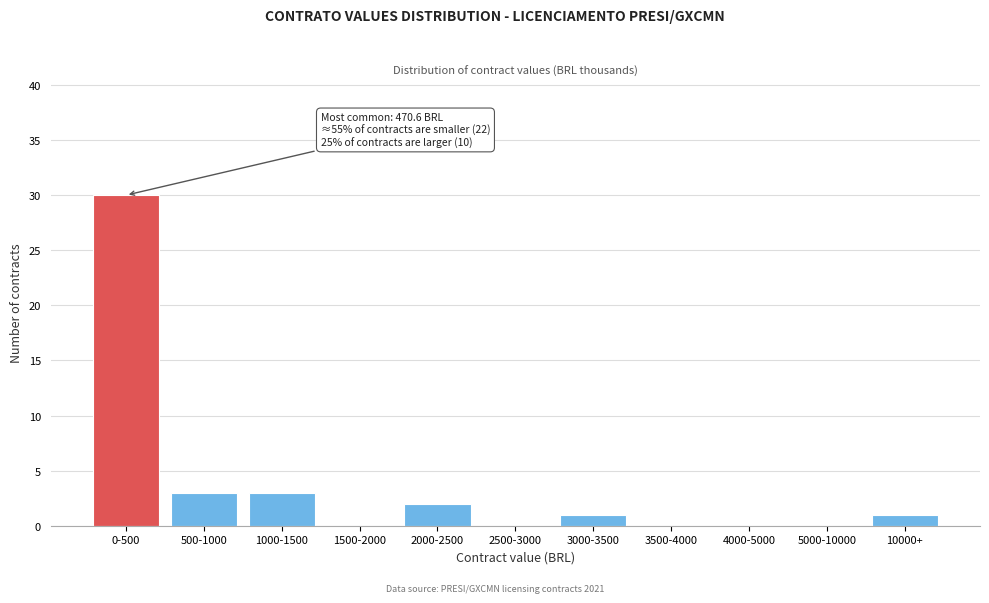

Reading right to left, list all the values displayed in this chart.

10000+=1	5000-10000=0	4000-5000=0	3500-4000=0	3000-3500=1	2500-3000=0	2000-2500=2	1500-2000=0	1000-1500=3	500-1000=3	0-500=30